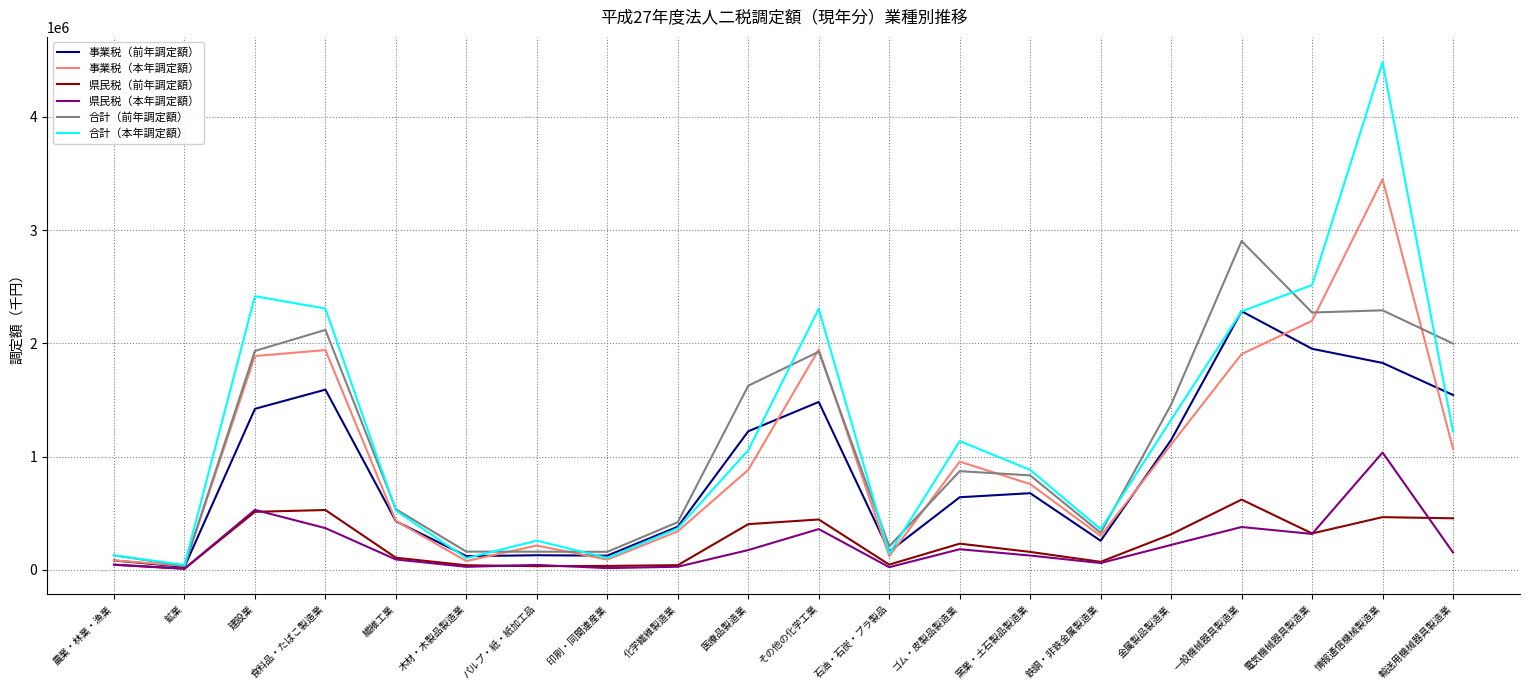

What is the average value of the 合計（前年調定額） series?

1117902.8